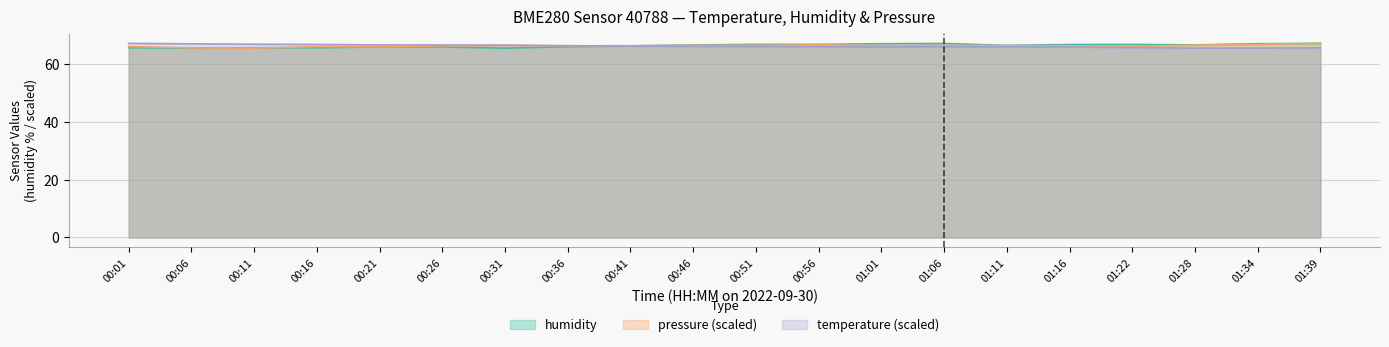

True or false: pressure_norm has more than 2 interior local peaks.

True